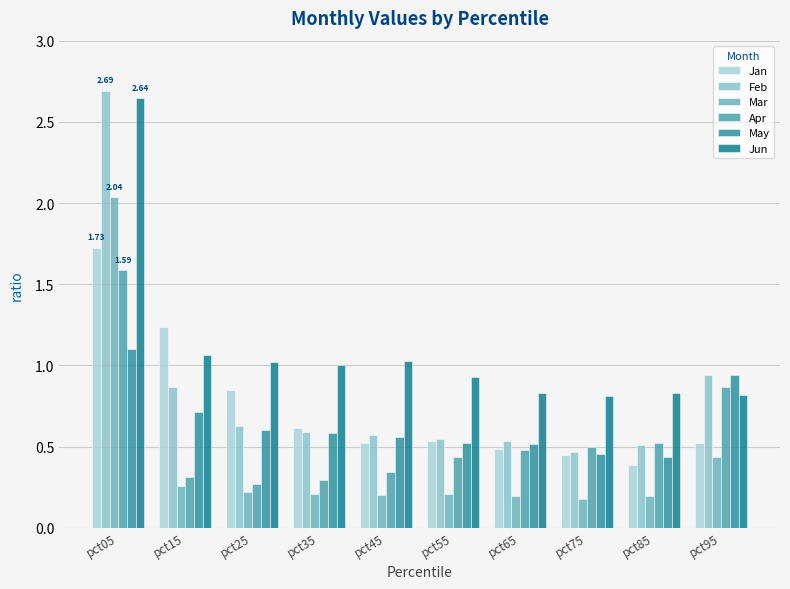

Which category has the highest value in the Jan series?

pct05